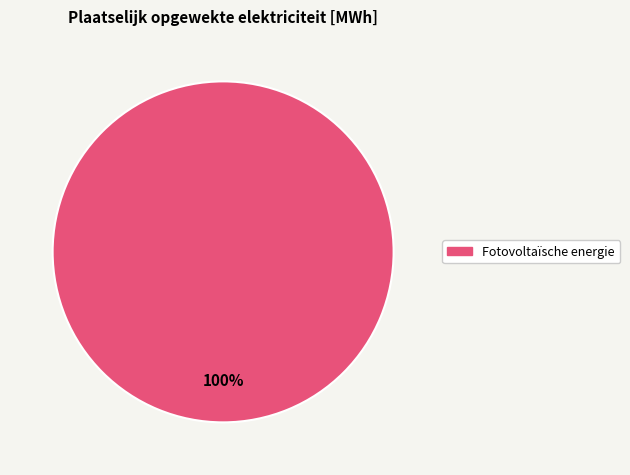

Is there any slice that represents more than half of the pie?

Yes